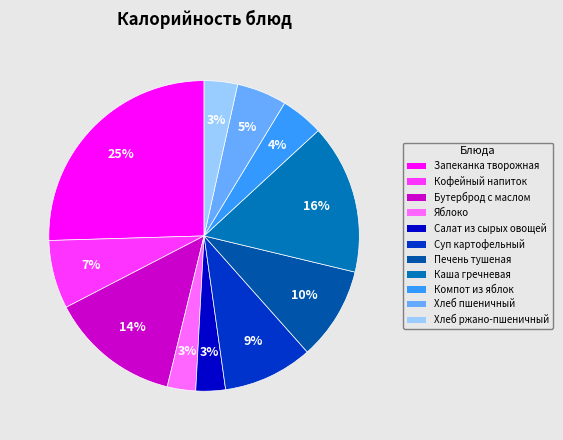

To the nearest percent, what is the difference between the largest and smallest slice percentages?

23%